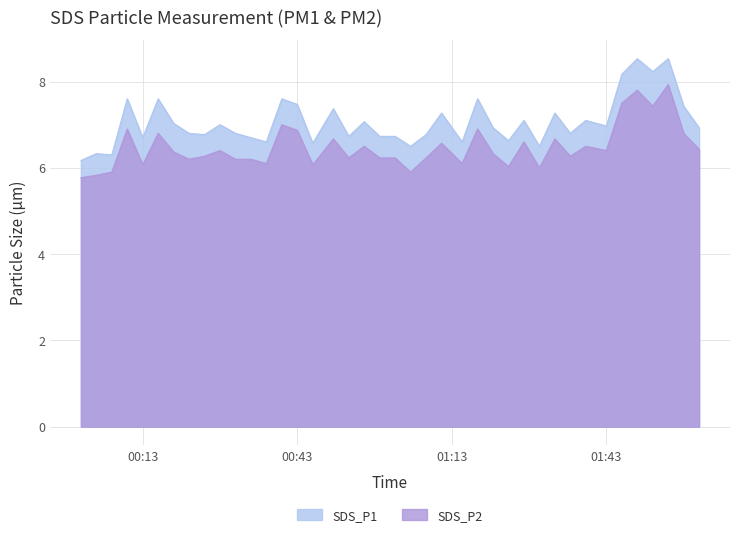

List the series in order of their overall mean, highest first.

SDS_P1, SDS_P2